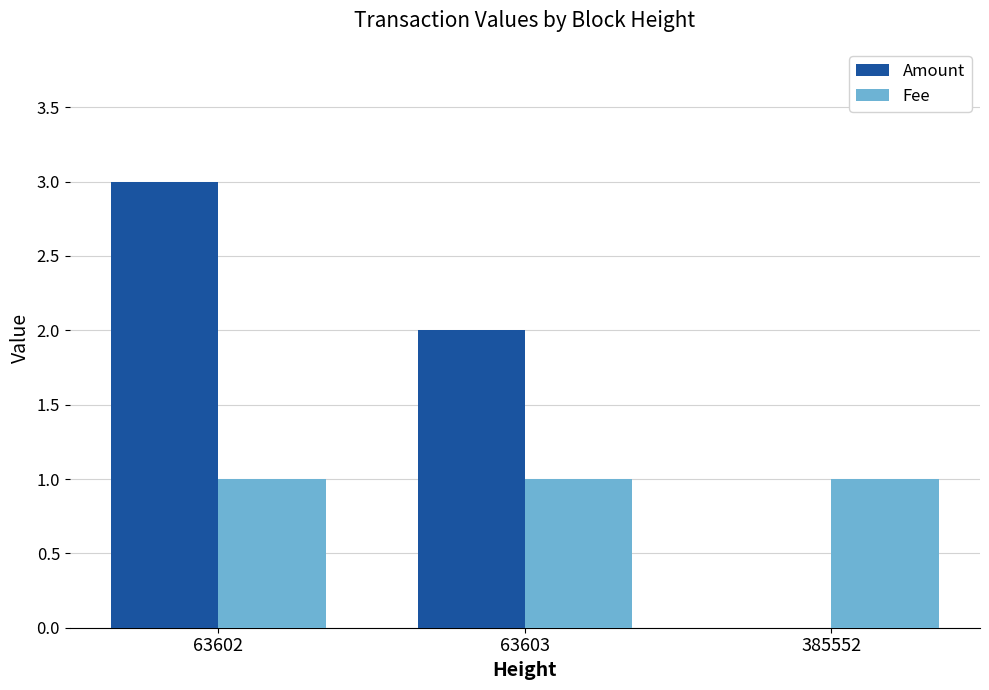

The value of Amount at 63602 is 4. True or false?

False